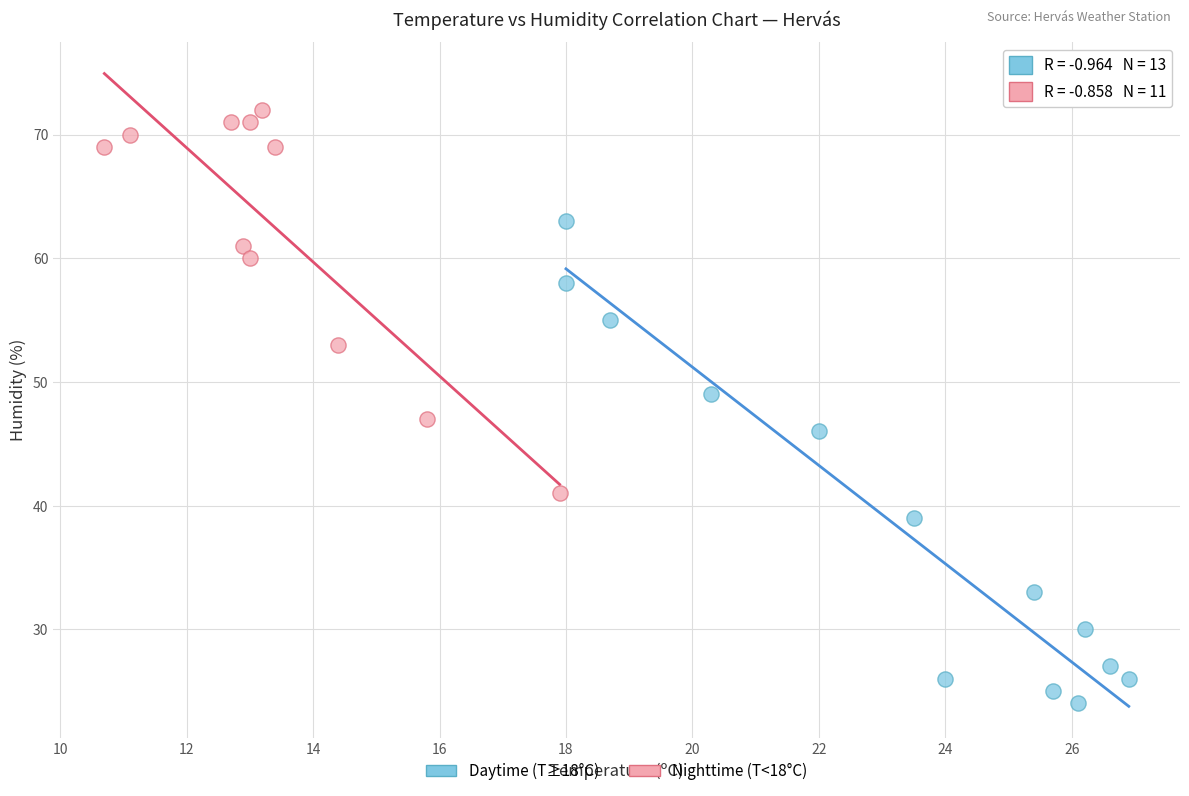

What are all the series names shown in the legend?

Daytime (T≥18°C), Nighttime (T<18°C)